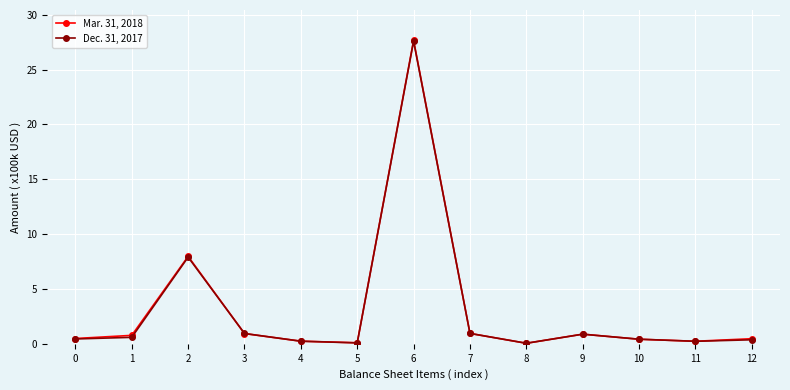

The Mar. 31, 2018 series shows 0.0 at 8. True or false?

True